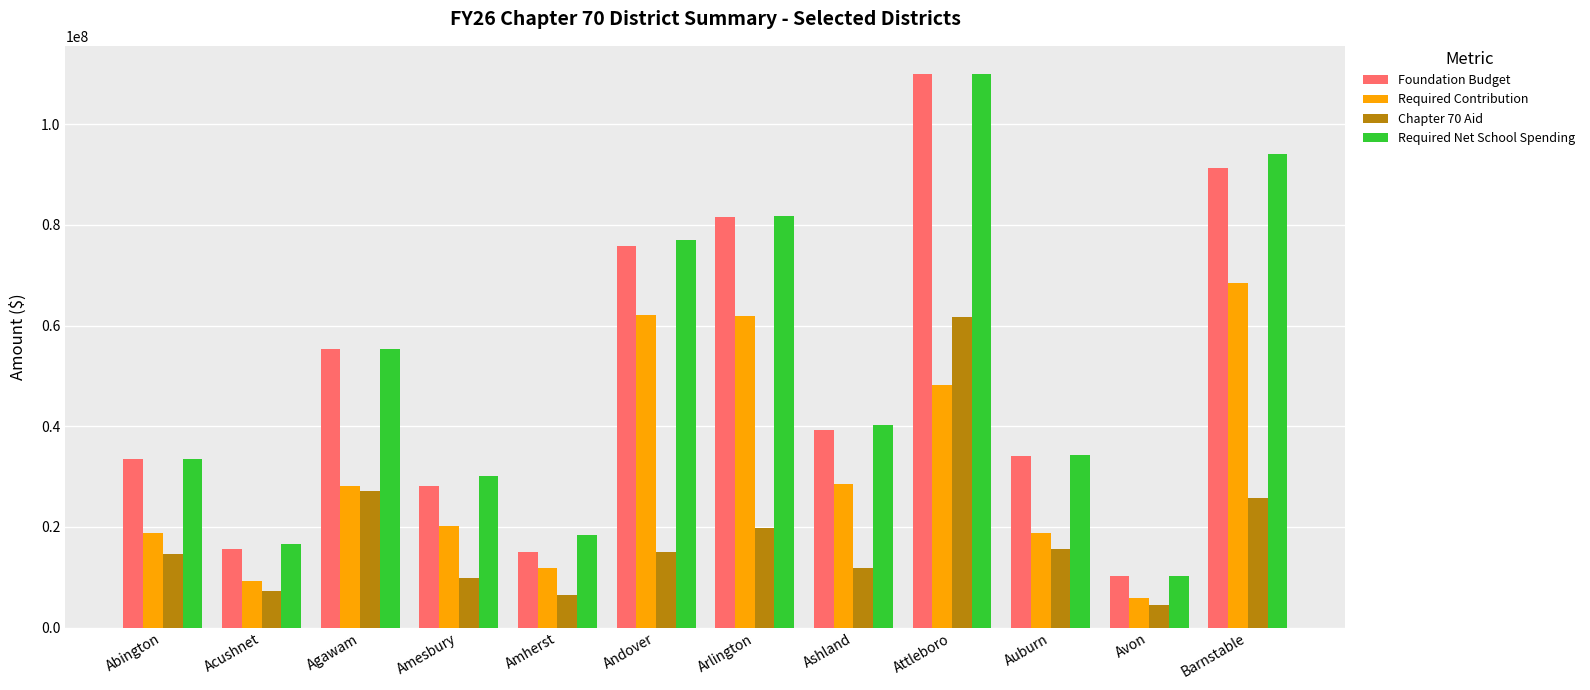

What is the spread (max minus min) of values at Acushnet?

9288698